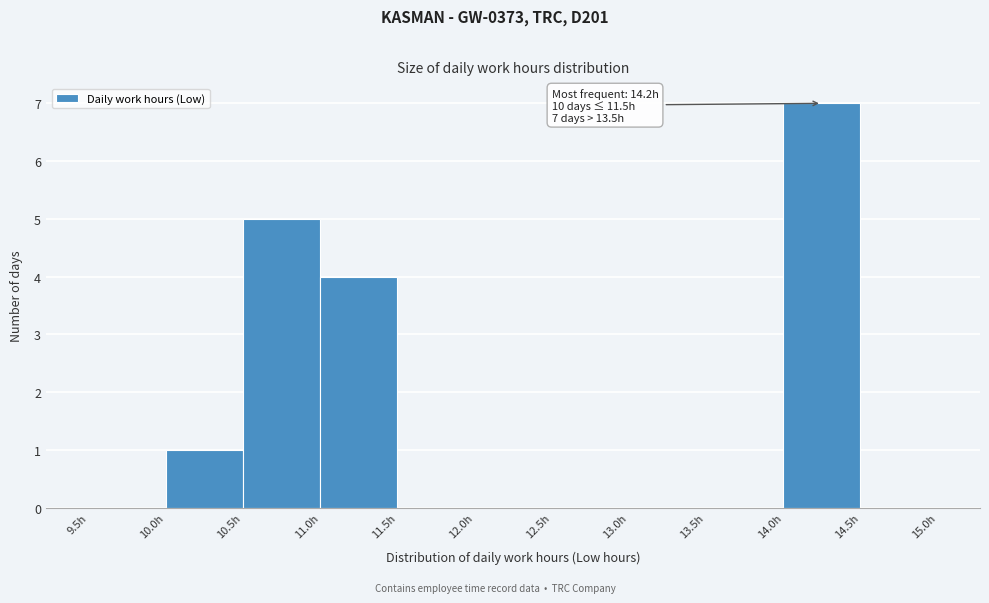

Which range on the x-axis has the tallest bar?

14.0 to 14.5